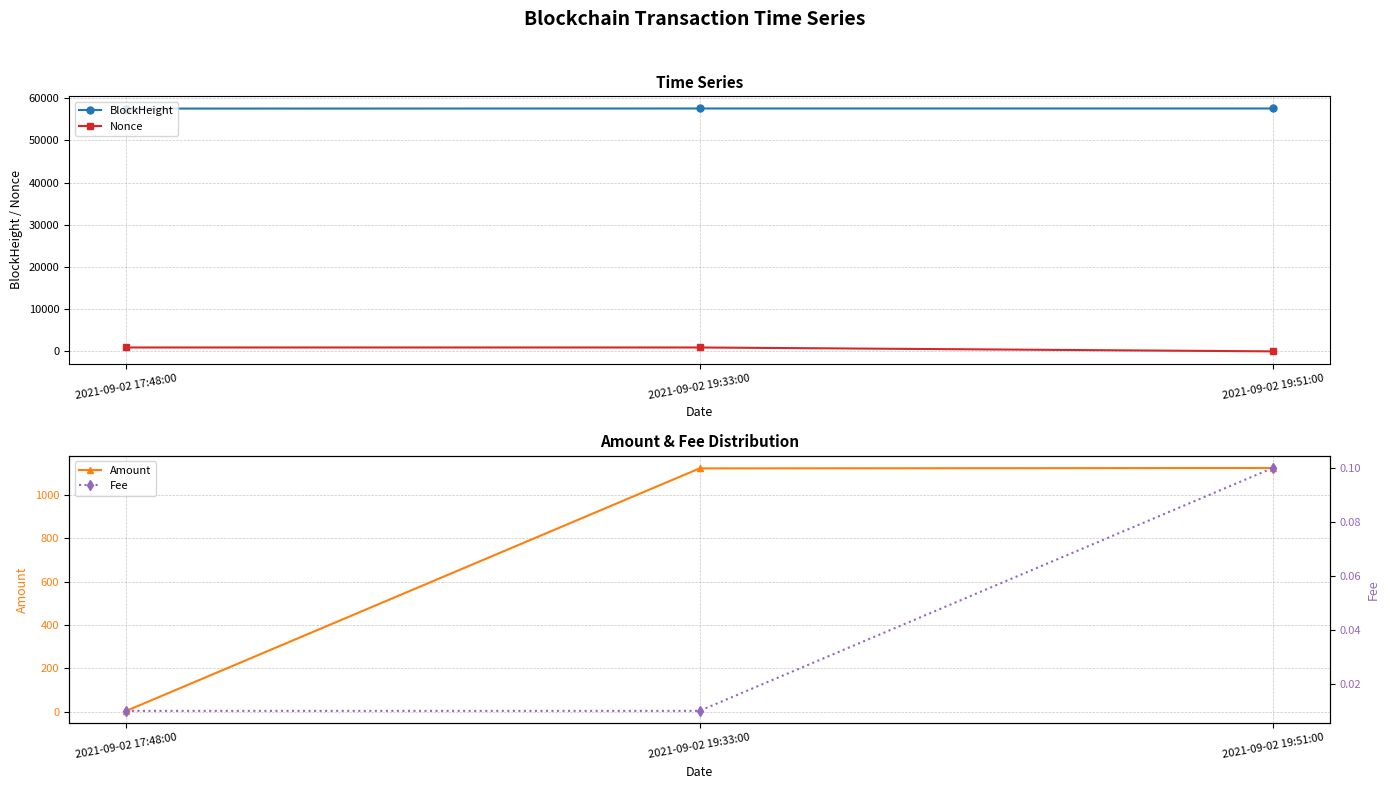

Which series has the largest total across all categories?

BlockHeight